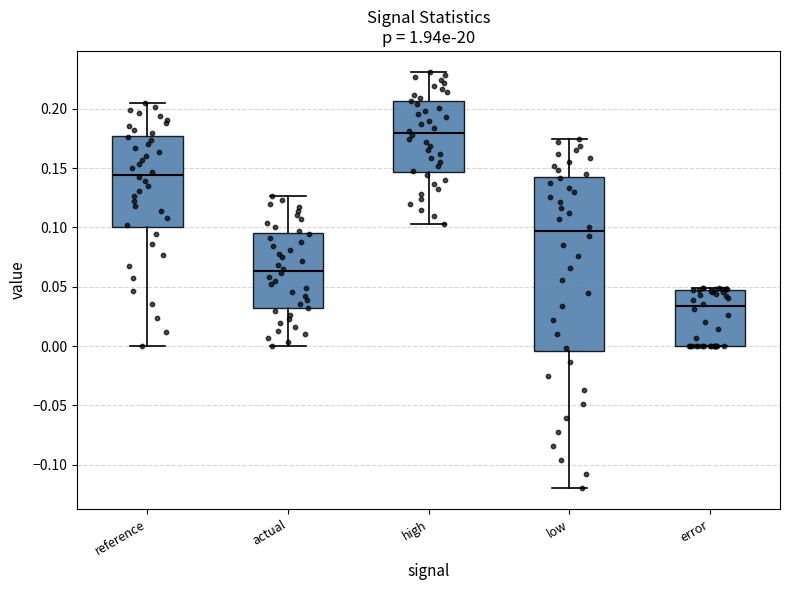

Which box's median line is the lowest?

error